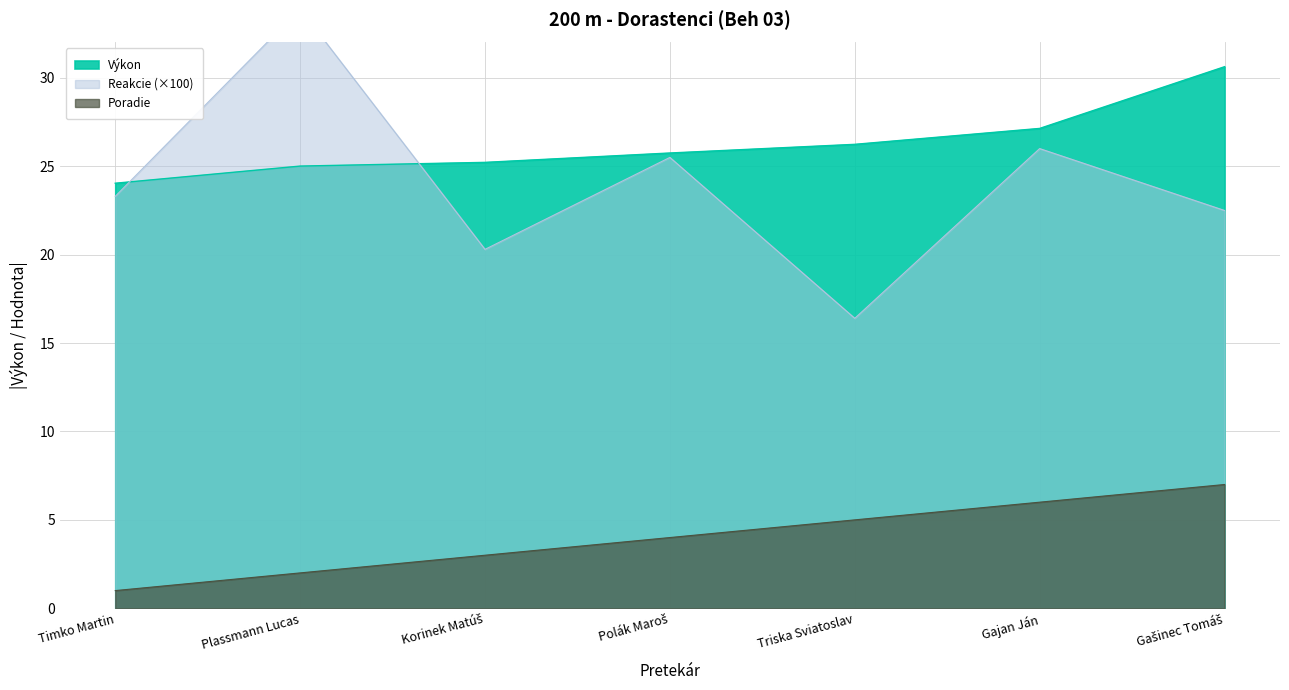

Between which two adjacent categories do Reakcie and Výkon first intersect?

Timko Martin and Plassmann Lucas